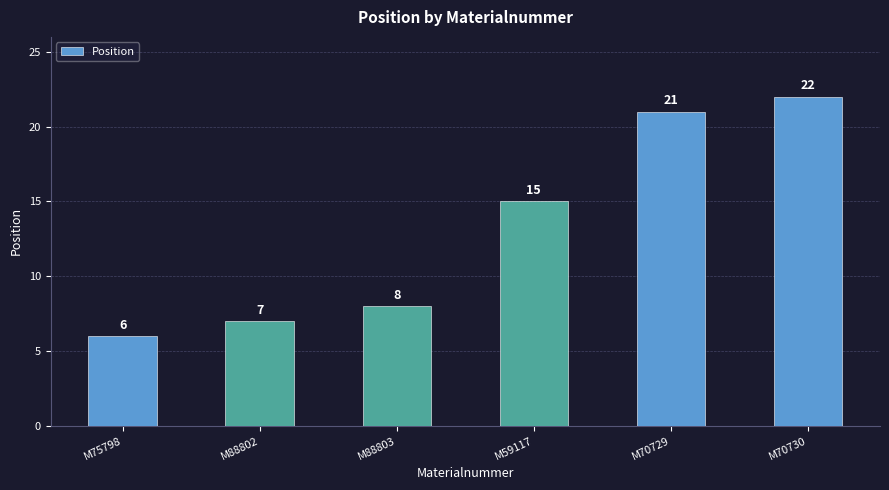

True or false: the data shows 21 at M70729.

True